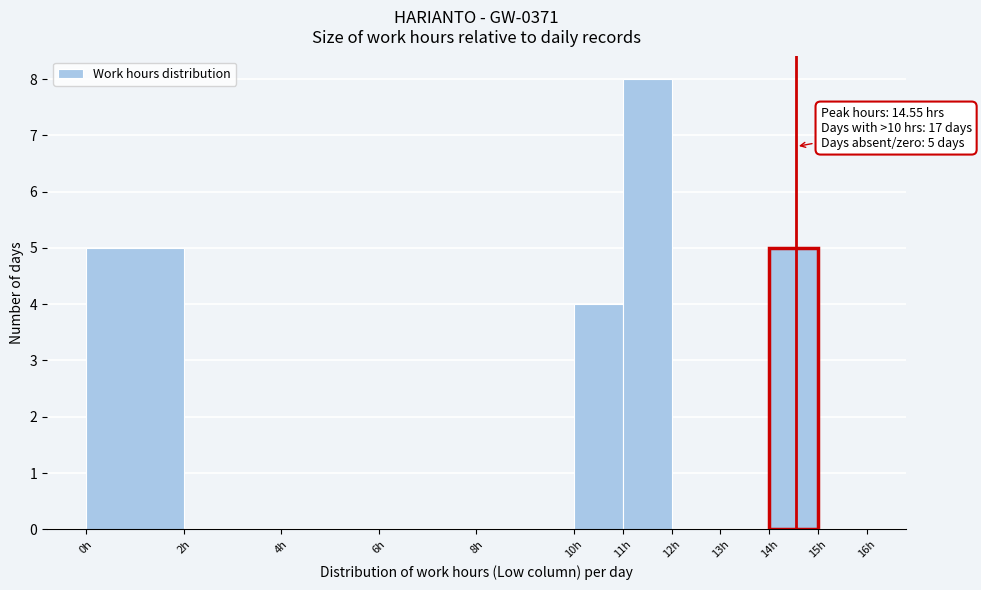

Over which range of the x-axis is the bar tallest?

11 to 12